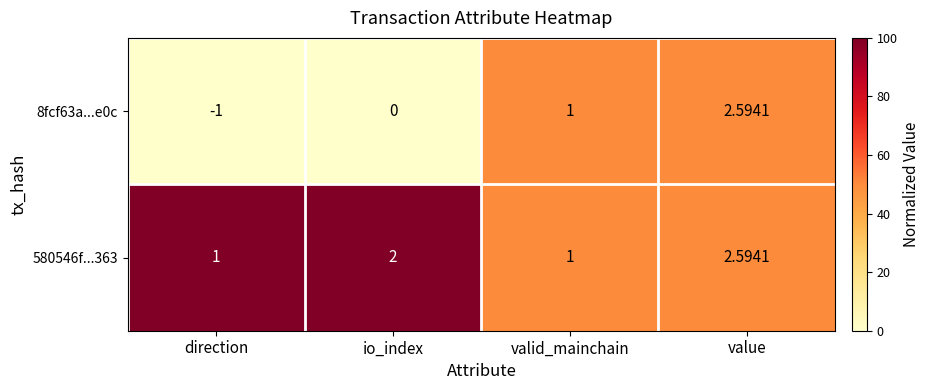

Which series has the widest spread of values?

8fcf63a...e0c